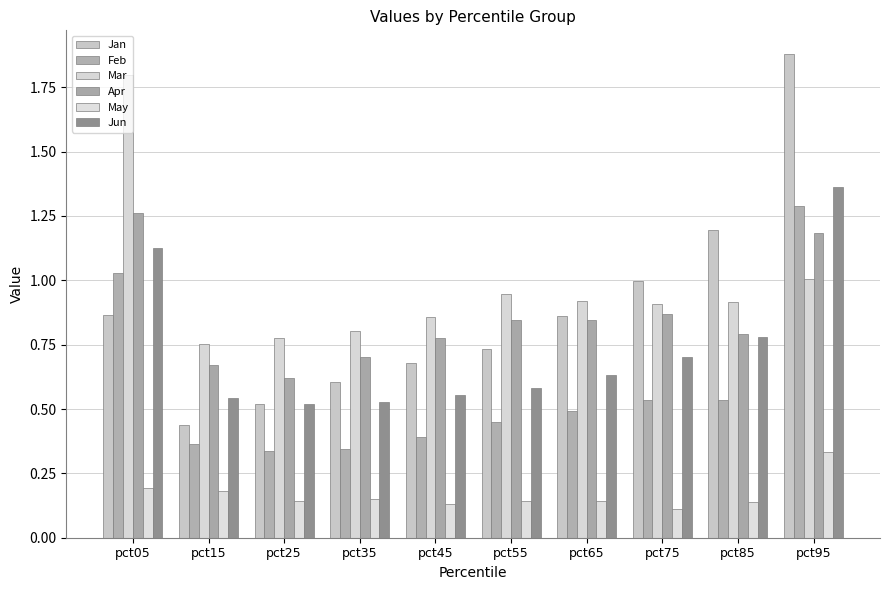

What is the maximum value shown in the chart?

1.9